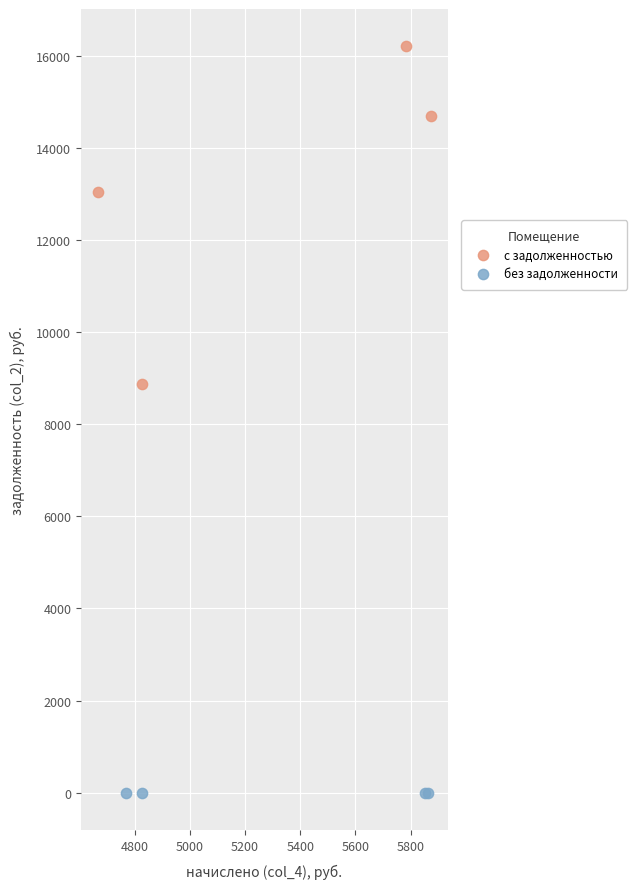

What are all the series names shown in the legend?

с задолженностью, без задолженности